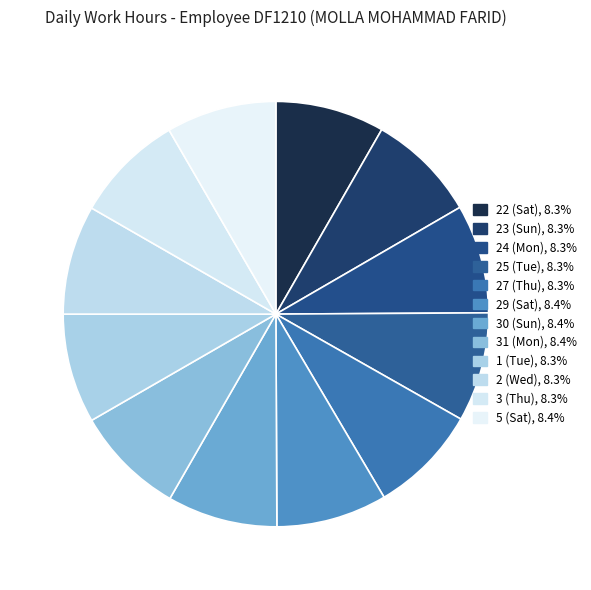

Combined, what portion of the pie is 22 (Sat) and 30 (Sun)?

16.7%